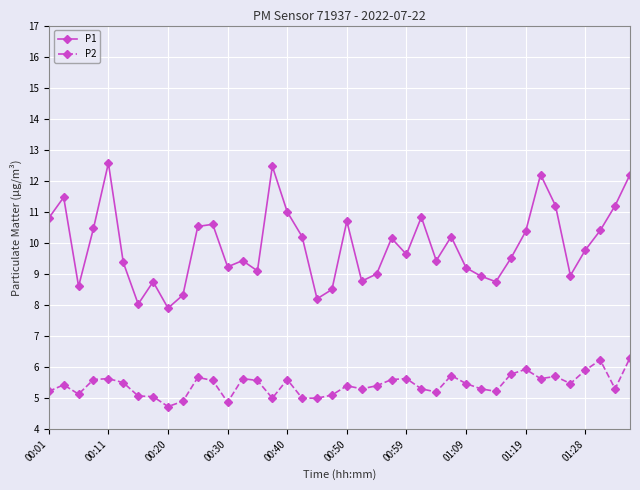

Rank the series by their maximum value, from lowest to highest.

P2, P1